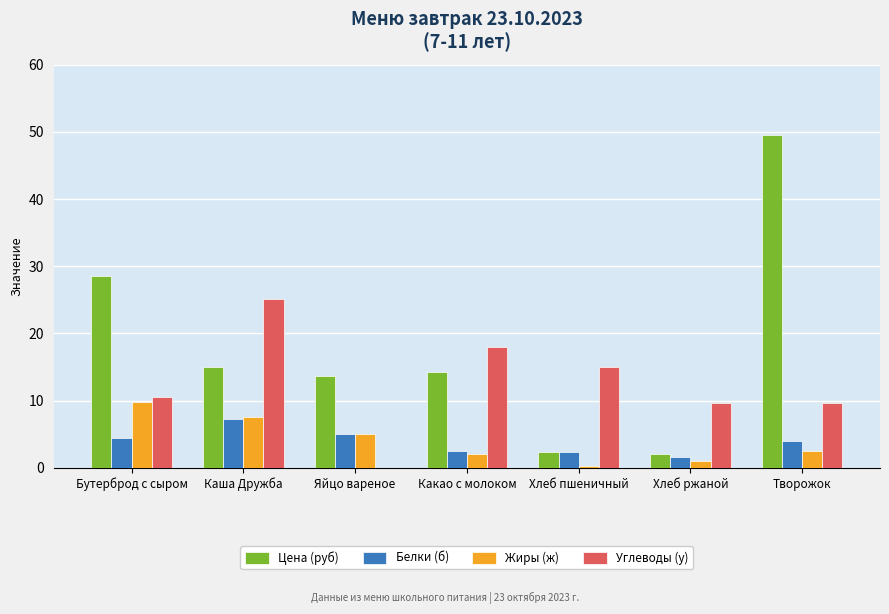

At which label does Цена (руб) first exceed 14?

Бутерброд с сыром